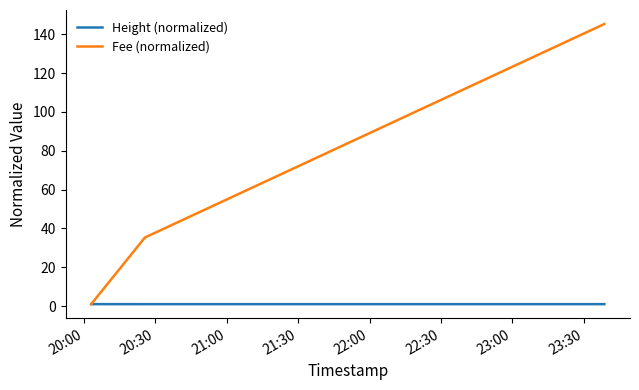

Rank the series by their maximum value, from highest to lowest.

Fee (normalized), Height (normalized)